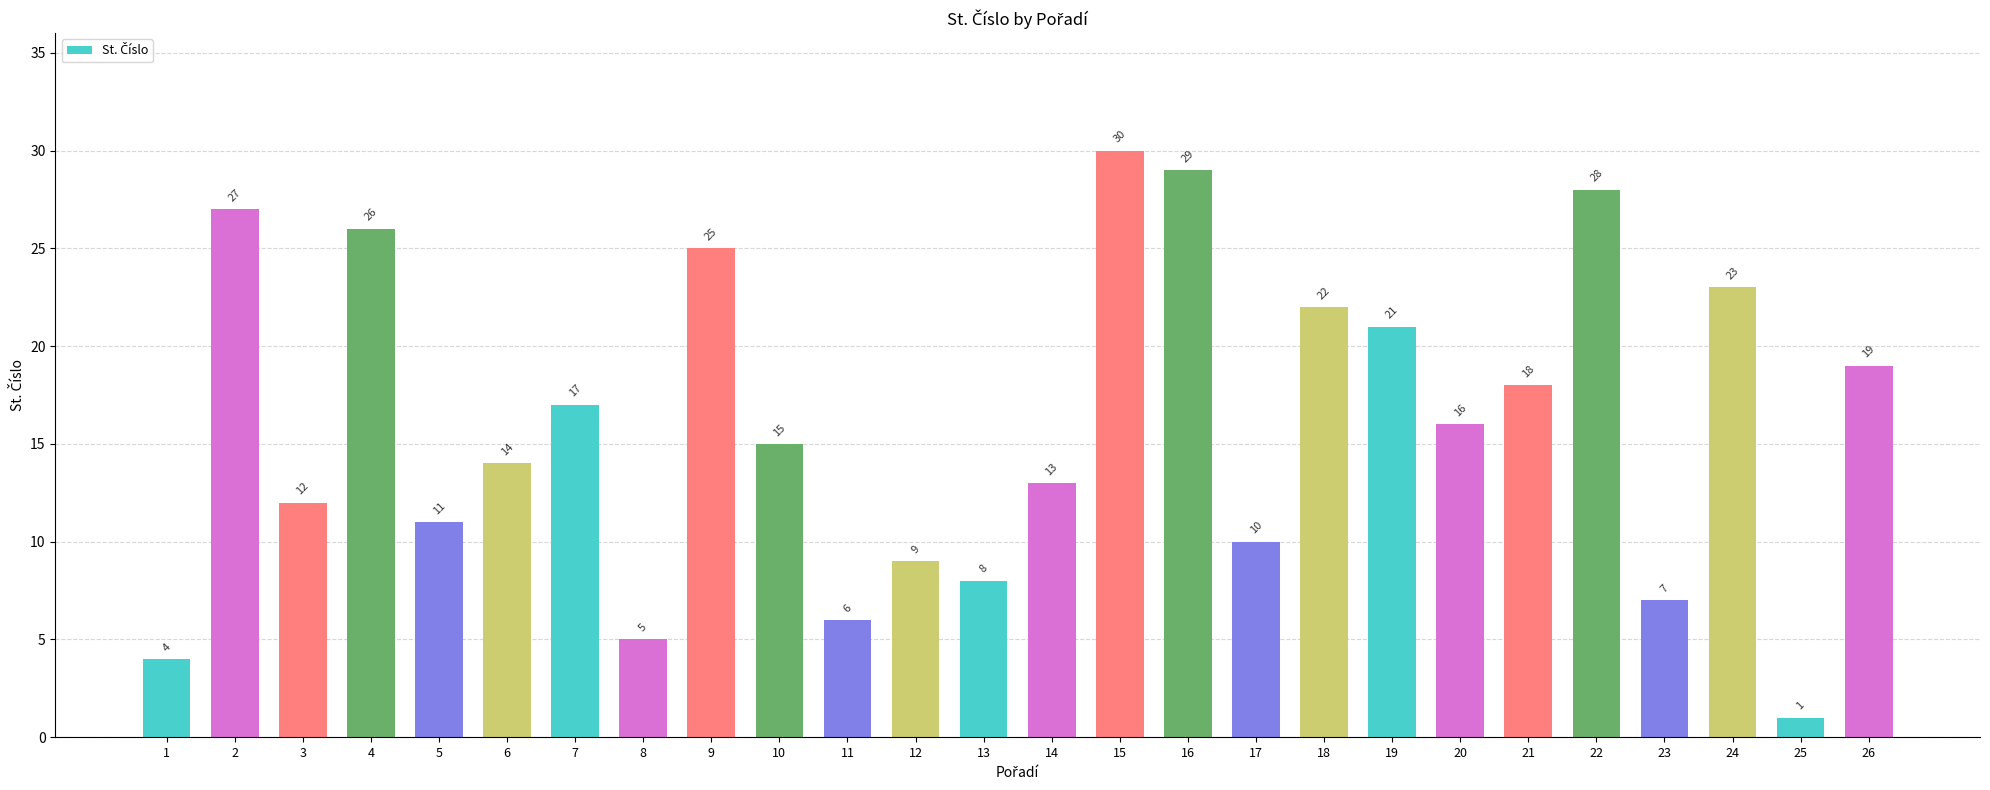

What is the smallest value displayed?

1